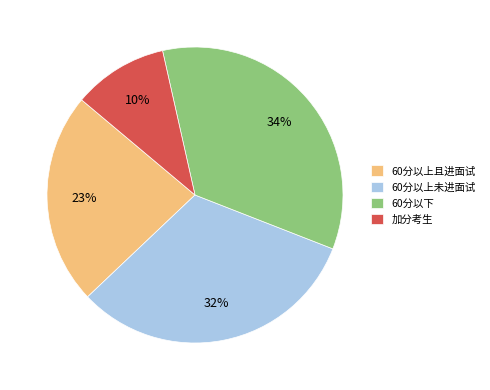

Which slice is the smallest?

加分考生